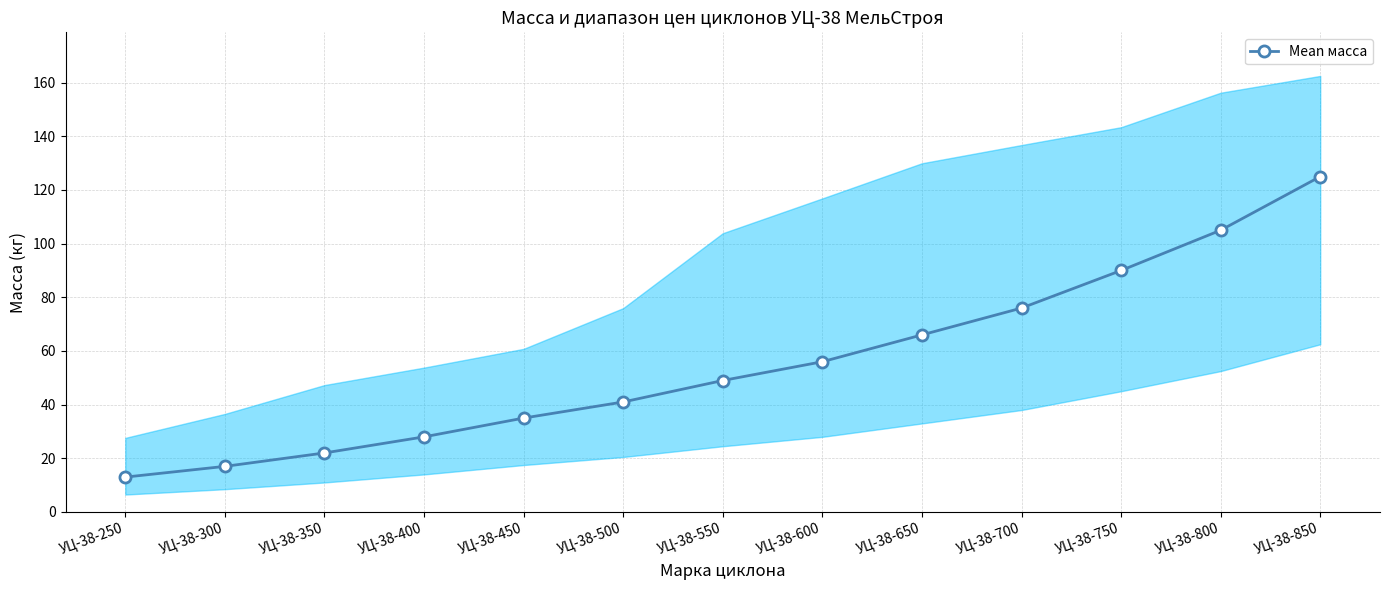

Does the chart display data point markers on the line(s)?

Yes